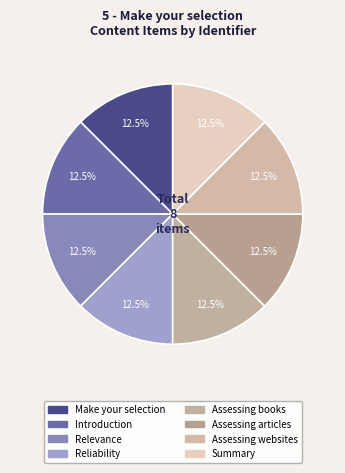

What percentage do Reliability and Relevance together represent?

25.0%